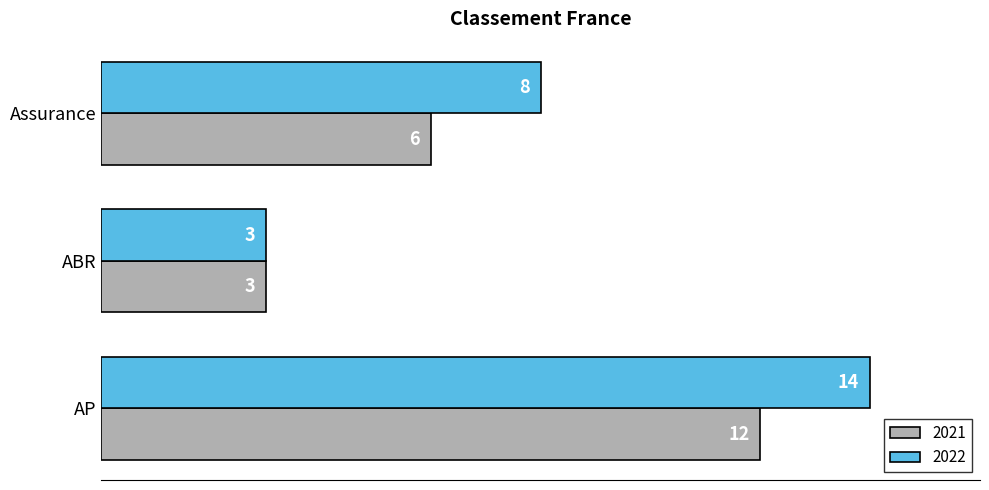

At how many categories does at least one series exceed 4?

2